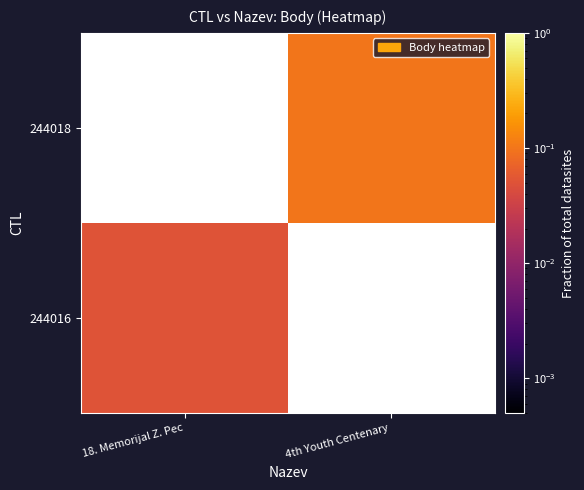

How many values in 244018 are above zero?

1